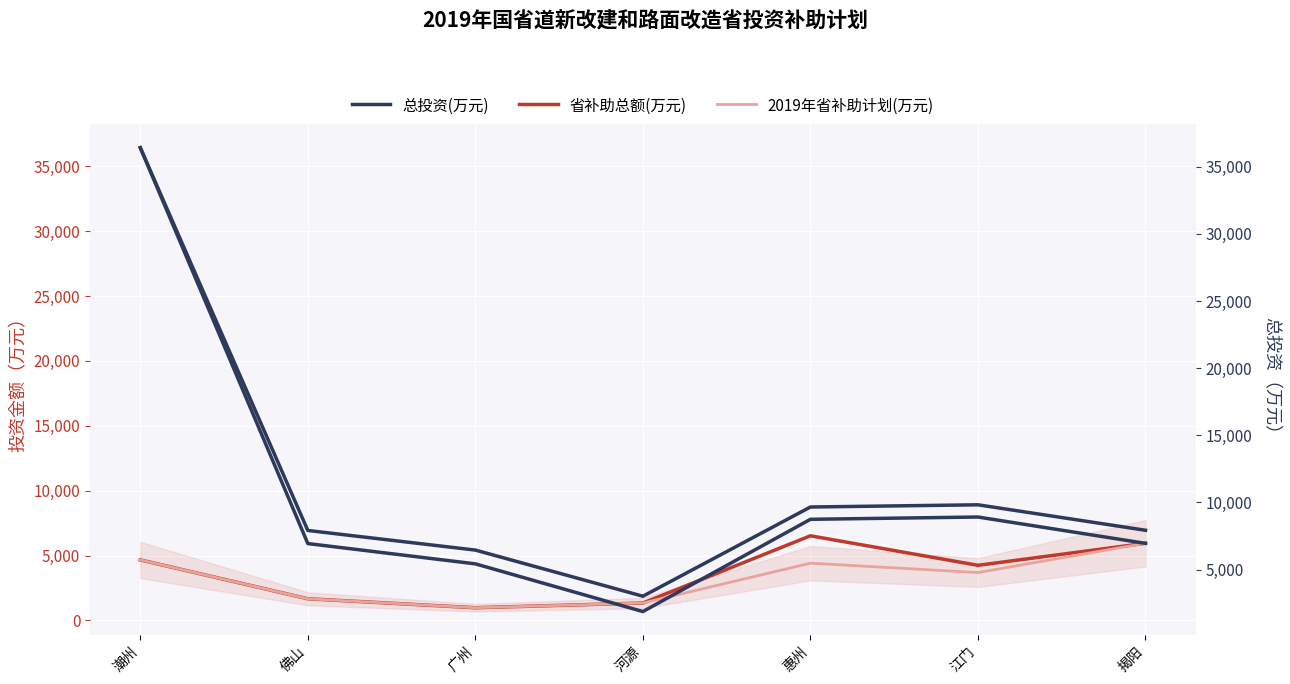

True or false: 总投资(万元) has more than 1 points higher than both neighbors.

False